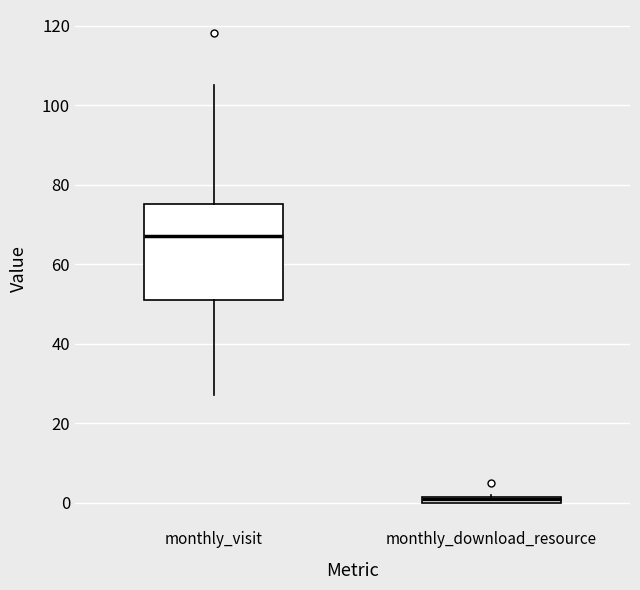

Where is the upper edge of the box for monthly_visit on the y-axis? The values are not printed on the chart, so give them approximately, as read against the axis.

76